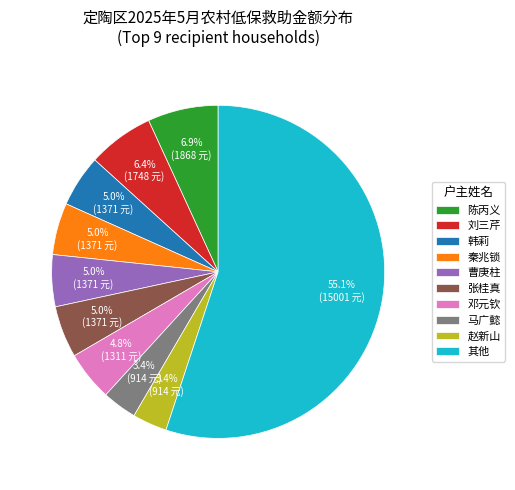

Do 张桂真 and 韩莉 together represent more than half of the pie?

No